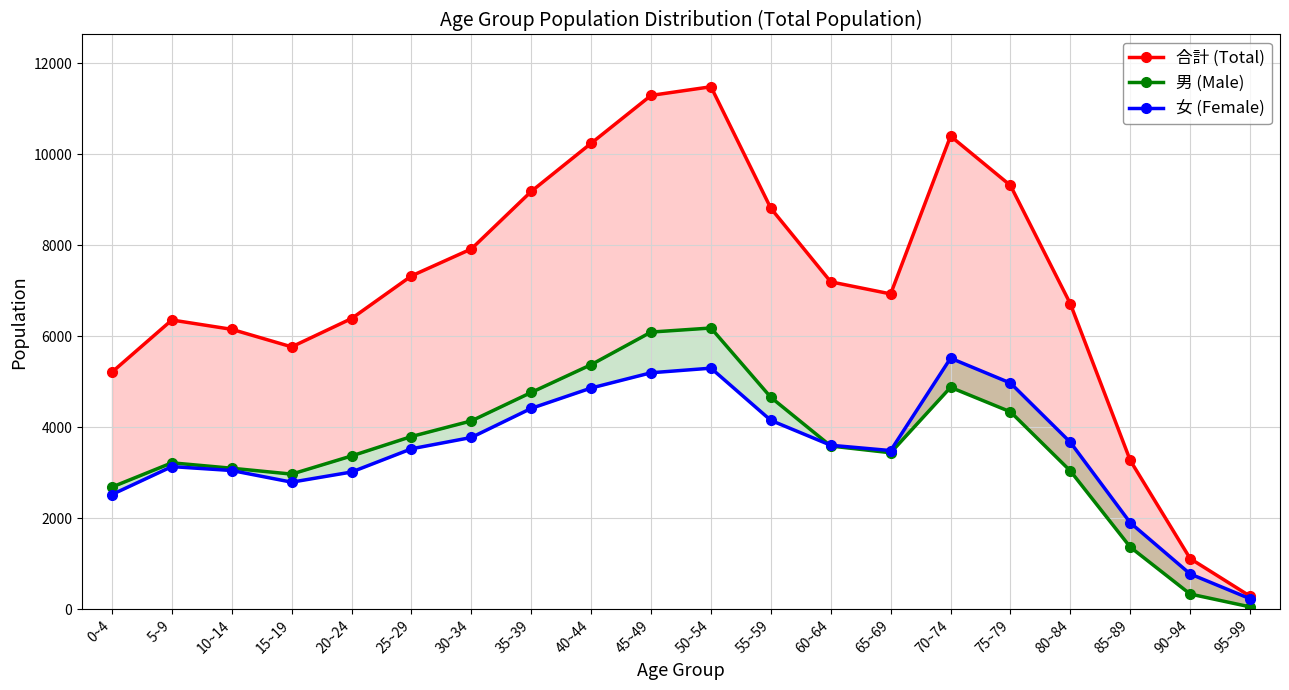

How many lines are shown in the chart?

3